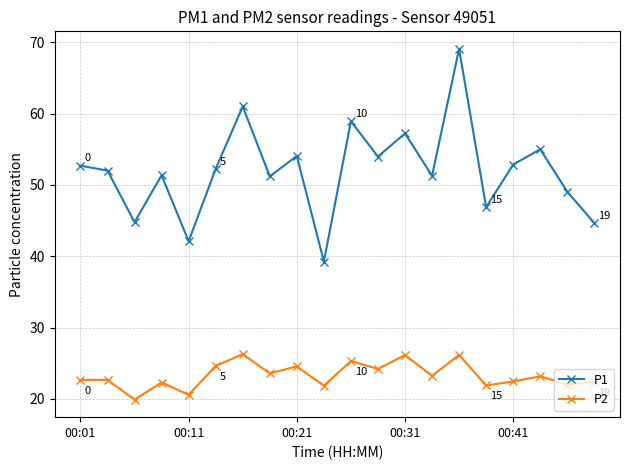

How many series are shown in this chart?

2